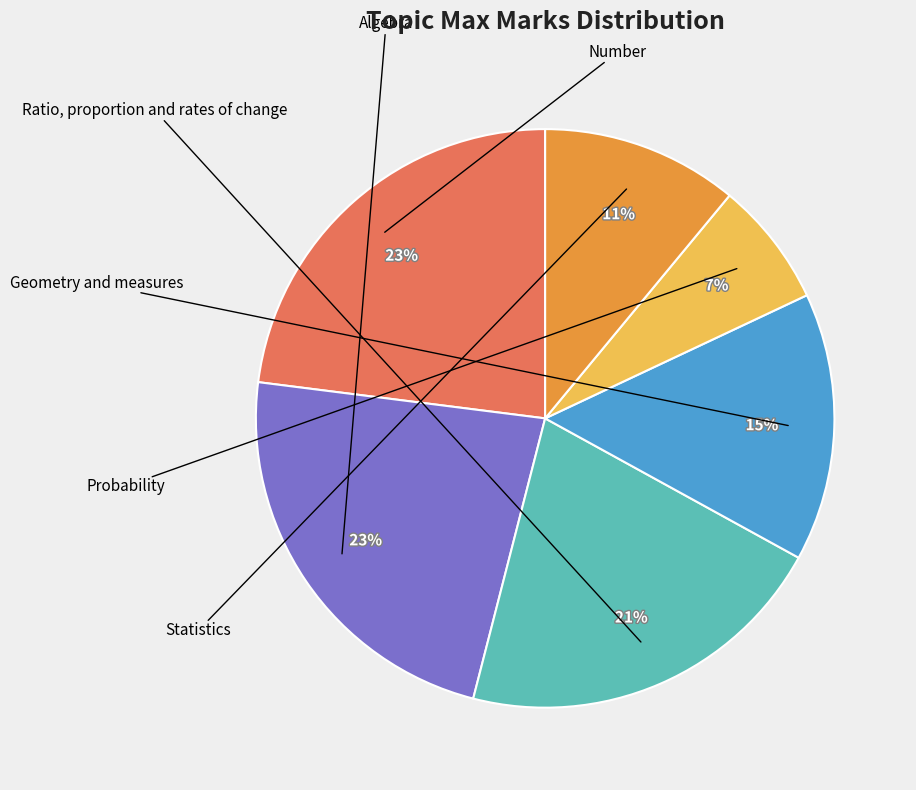

Is it true that Statistics is 11% of the pie?

True